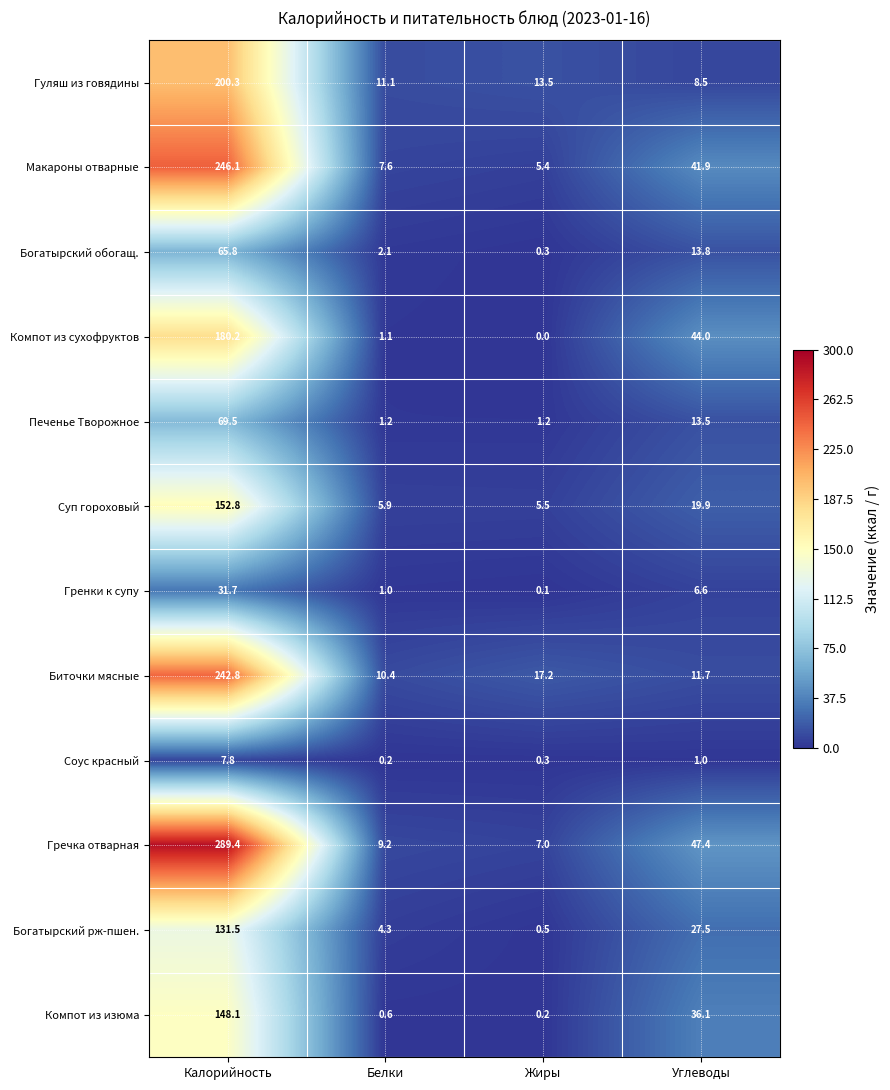

The value of Суп гороховый at Белки is 3.1. True or false?

False